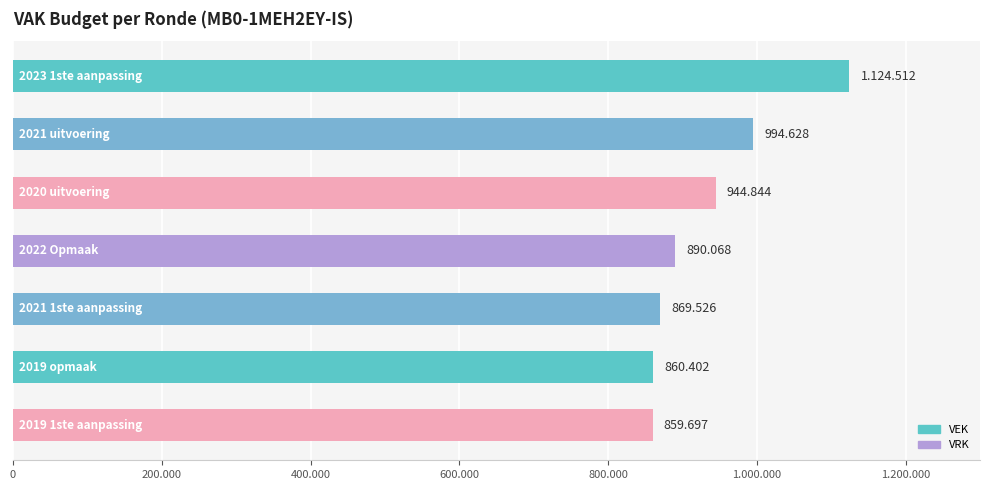

Does the chart contain any negative values?

No